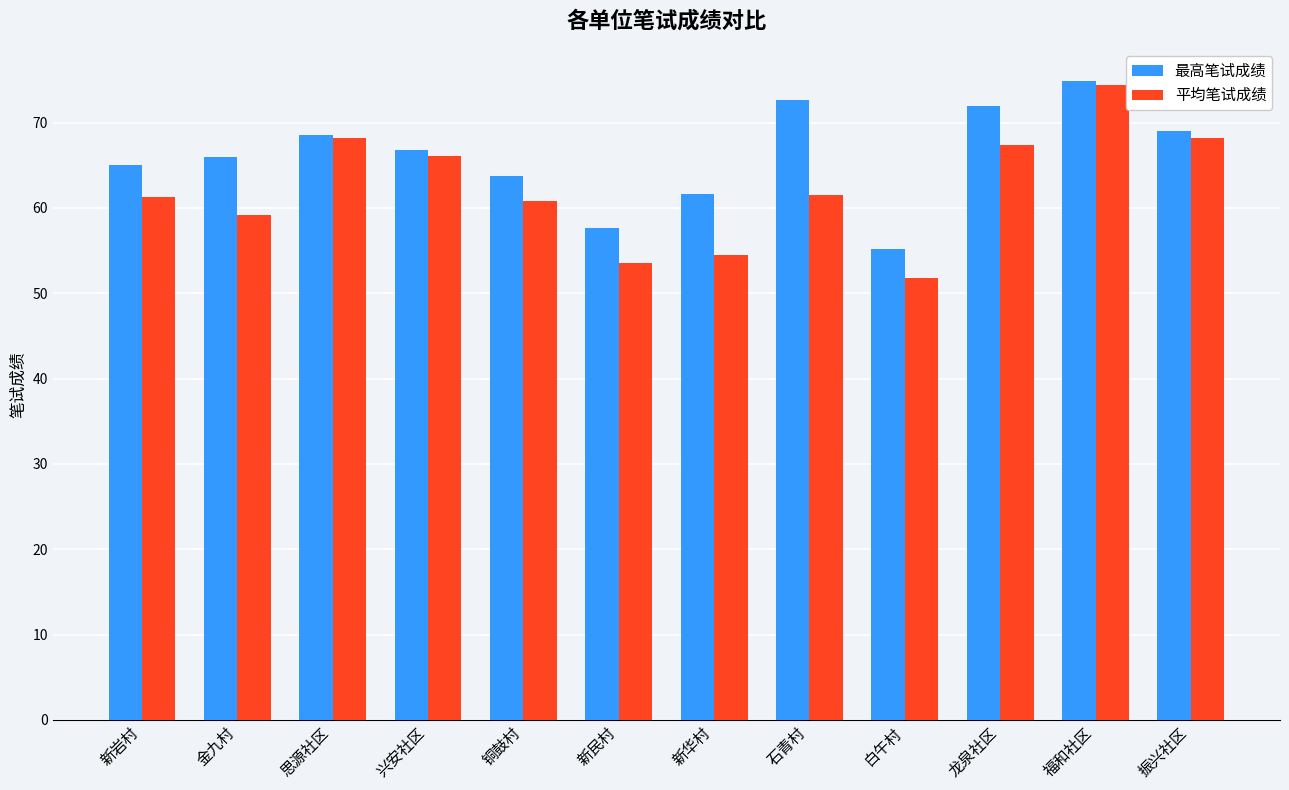

Which series changed the most between 石青村 and 振兴社区?

平均笔试成绩